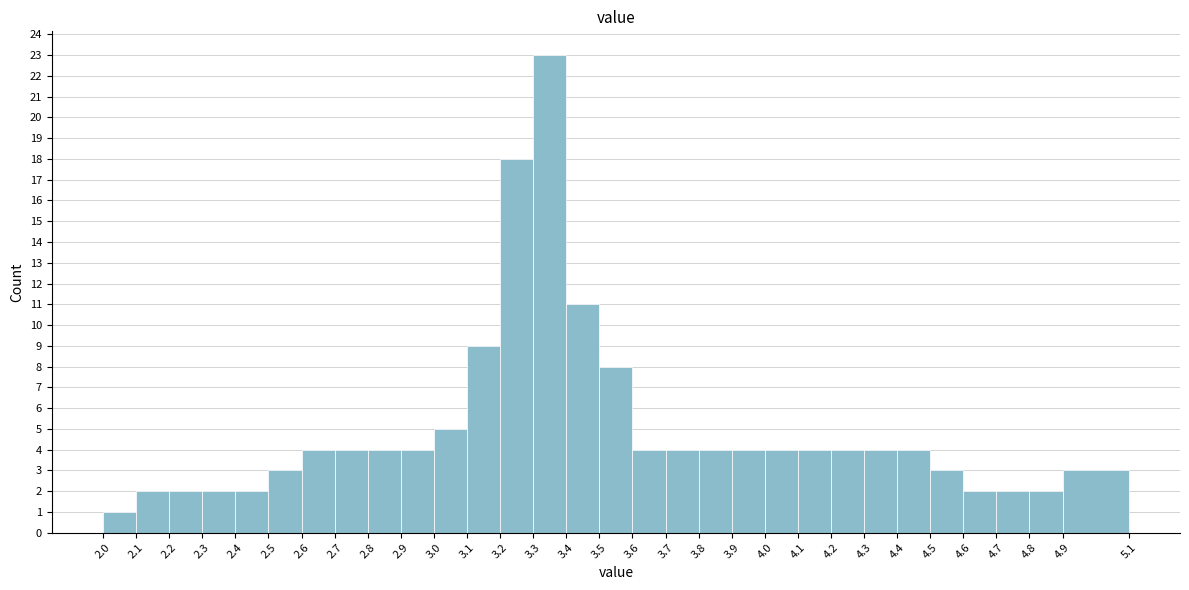

Reading left to right, transcribe this chart: for each bar, give the range it covers on the x-axis and its height. The values are not printed on the chart, so give them approximately, as read against the axis.

2.0 to 2.1: 1
2.1 to 2.2: 2
2.2 to 2.3: 2
2.3 to 2.4: 2
2.4 to 2.5: 2
2.5 to 2.6: 3
2.6 to 2.7: 4
2.7 to 2.8: 4
2.8 to 2.9: 4
2.9 to 3.0: 4
3.0 to 3.1: 5
3.1 to 3.2: 9
3.2 to 3.3: 18
3.3 to 3.4: 23
3.4 to 3.5: 11
3.5 to 3.6: 8
3.6 to 3.7: 4
3.7 to 3.8: 4
3.8 to 3.9: 4
3.9 to 4.0: 4
4.0 to 4.1: 4
4.1 to 4.2: 4
4.2 to 4.3: 4
4.3 to 4.4: 4
4.4 to 4.5: 4
4.5 to 4.6: 3
4.6 to 4.7: 2
4.7 to 4.8: 2
4.8 to 4.9: 2
4.9 to 5.1: 3